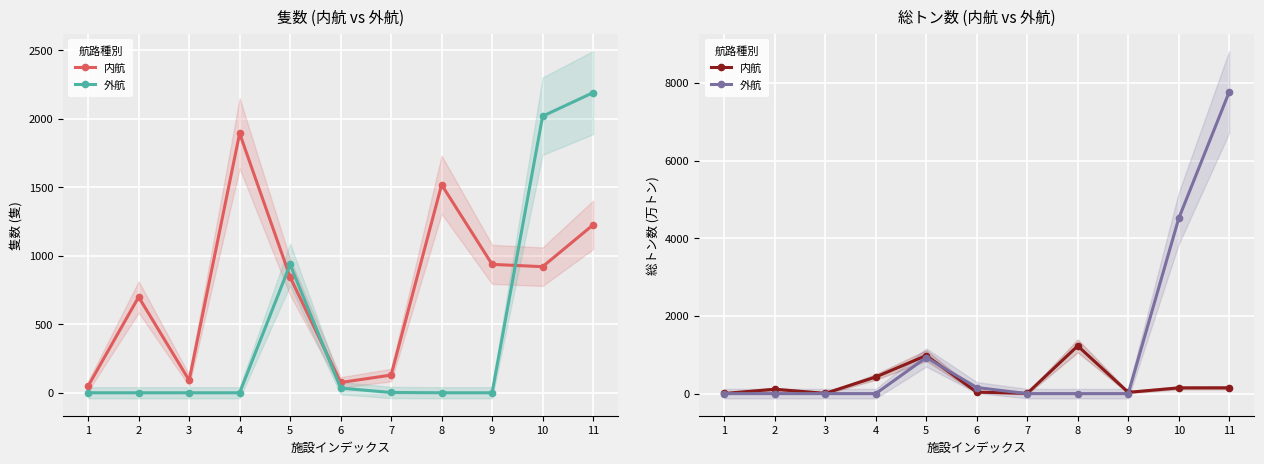

What is the spread (max minus min) of values at 10?

4361.0